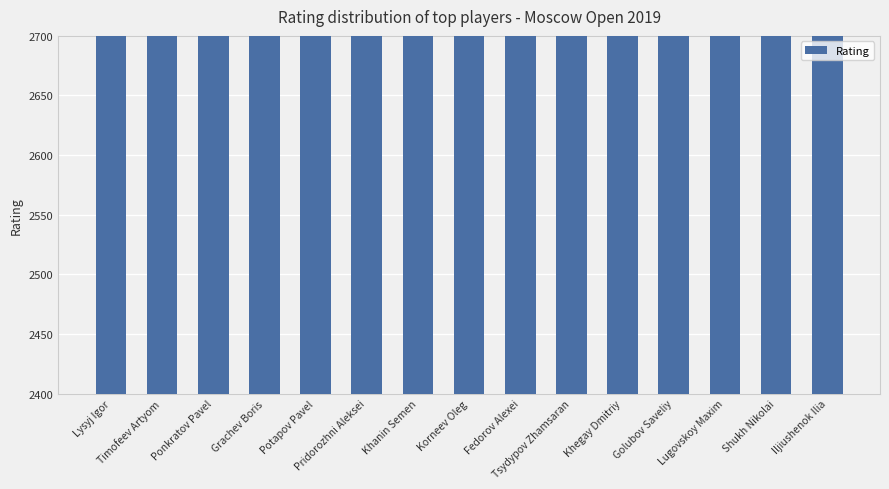

True or false: the data shows 3388 at Khegay Dmitriy.

False